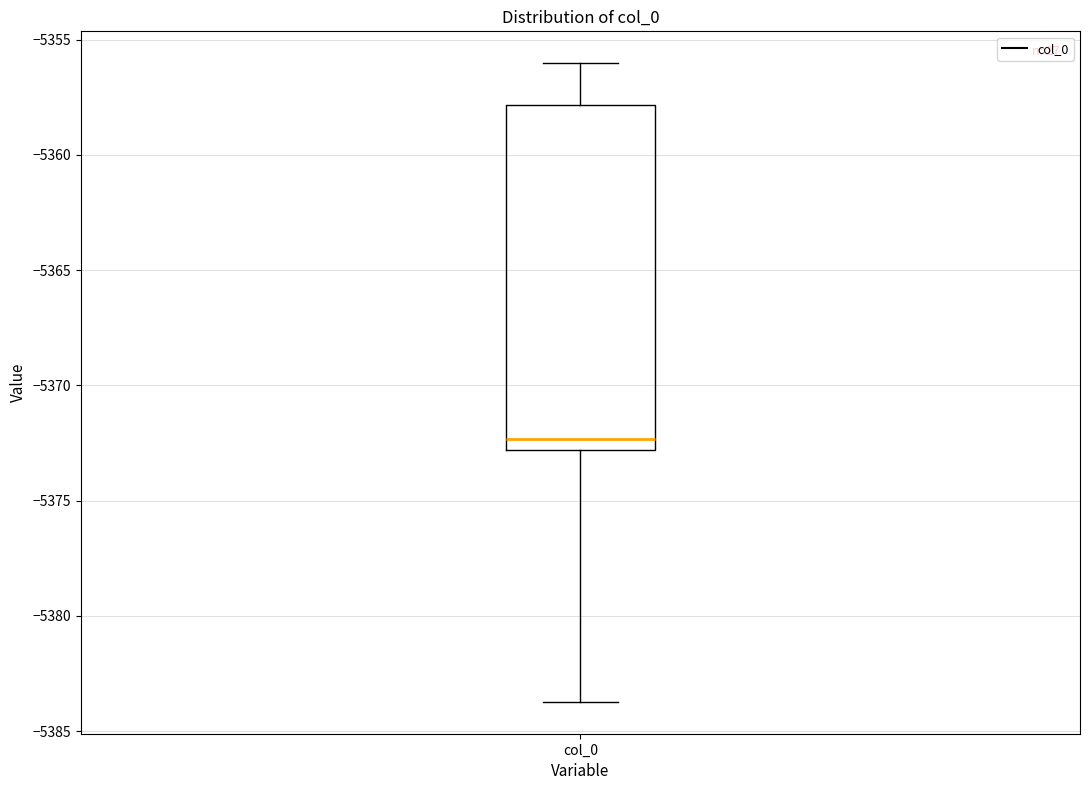

Read this box plot against the y-axis: the position of the median line, the range covered by the box, and the ends of both whiskers. The values are not printed on the chart, so give them approximately, as read against the axis.

median -5372.5, box -5373.0 to -5358.0, whiskers -5383.5 to -5356.0